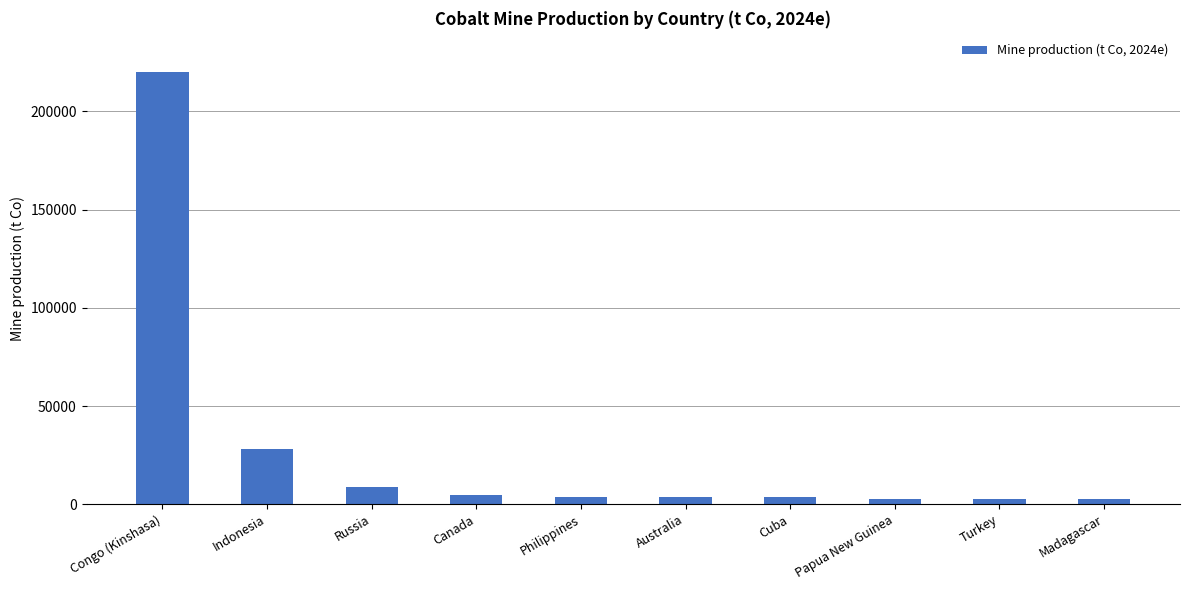

Is it true that the value at Canada is 4500?

True